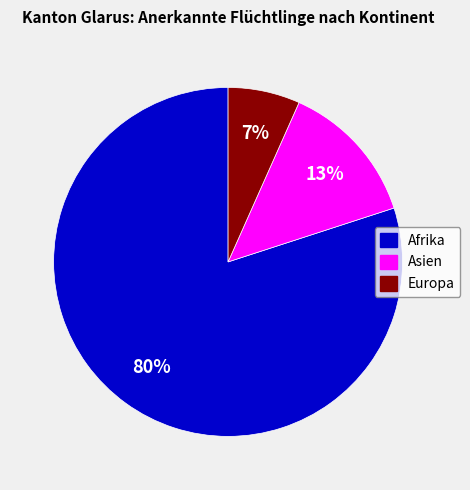

To the nearest percent, what is the difference between the largest and smallest slice percentages?

73%